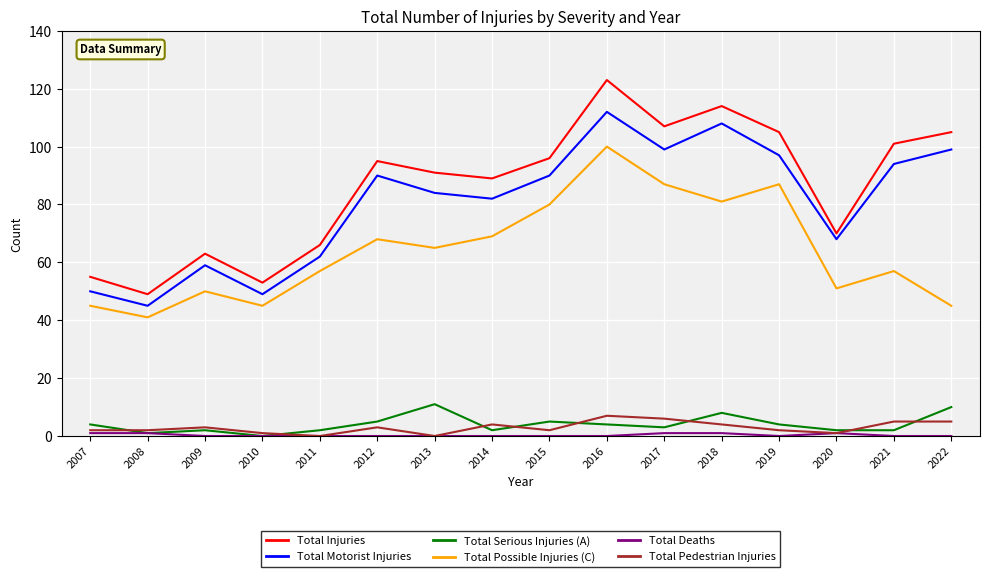

True or false: Total Injuries has a value of 70 at 2019.

False